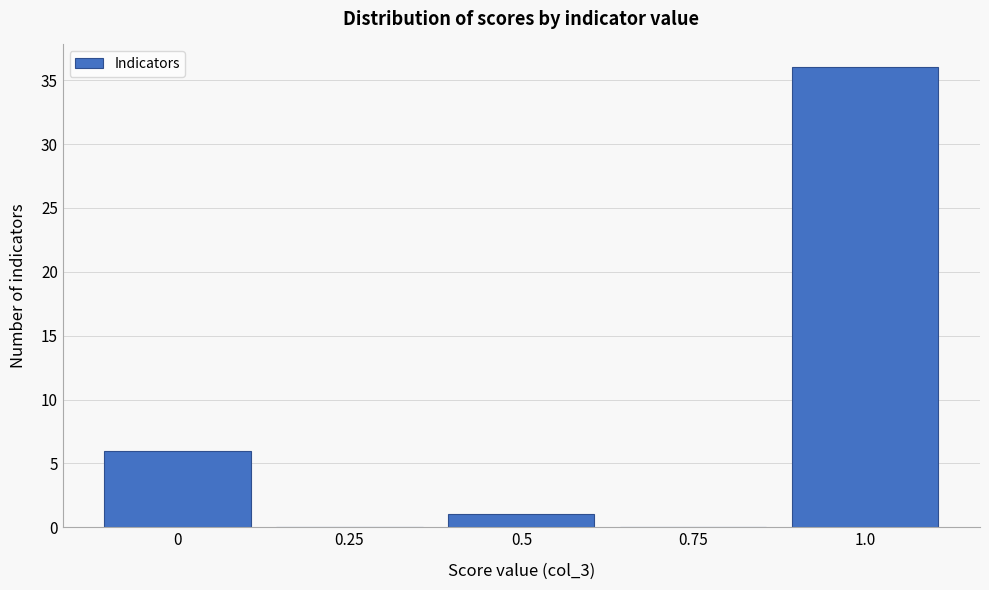

Reading right to left, extract all data points from this chart.

1.0=36	0.75=0	0.5=1	0.25=0	0=6